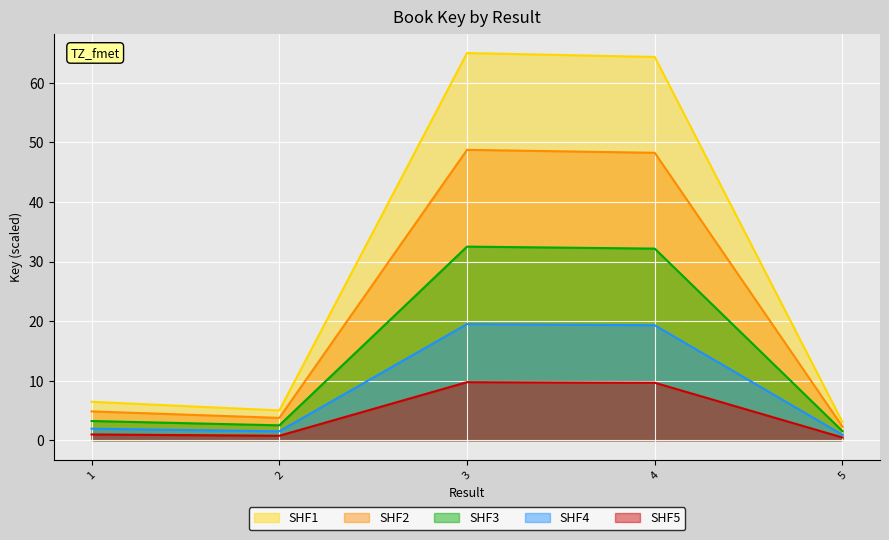

Where does the data first go above 4?

1